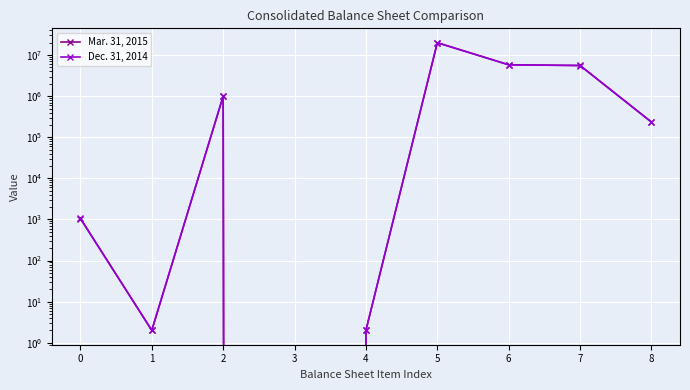

List the labels in order of Dec. 31, 2014 value, smallest first.

3, 1, 4, 0, 8, 2, 7, 6, 5